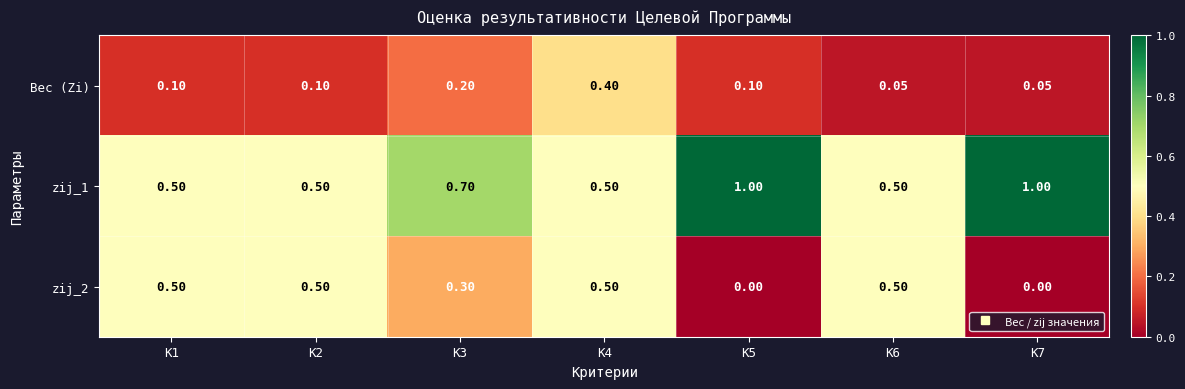

Between K4 and K6, which series saw the biggest shift?

Вес (Zi)